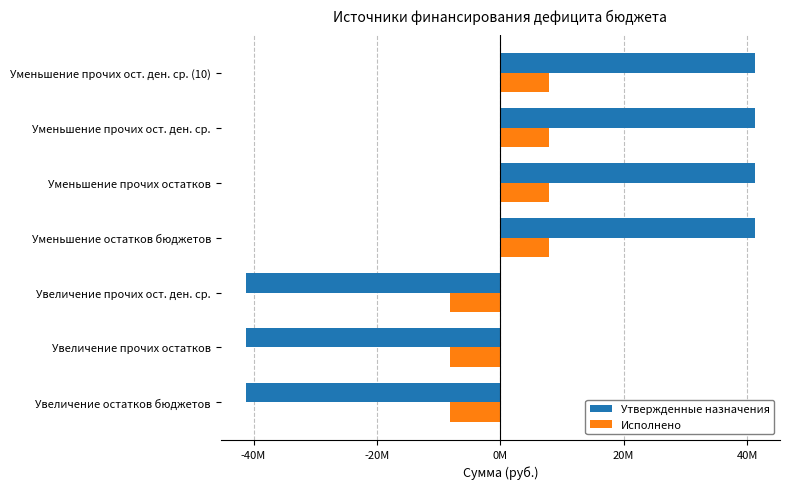

What are all the series names shown in the legend?

Утвержденные назначения, Исполнено